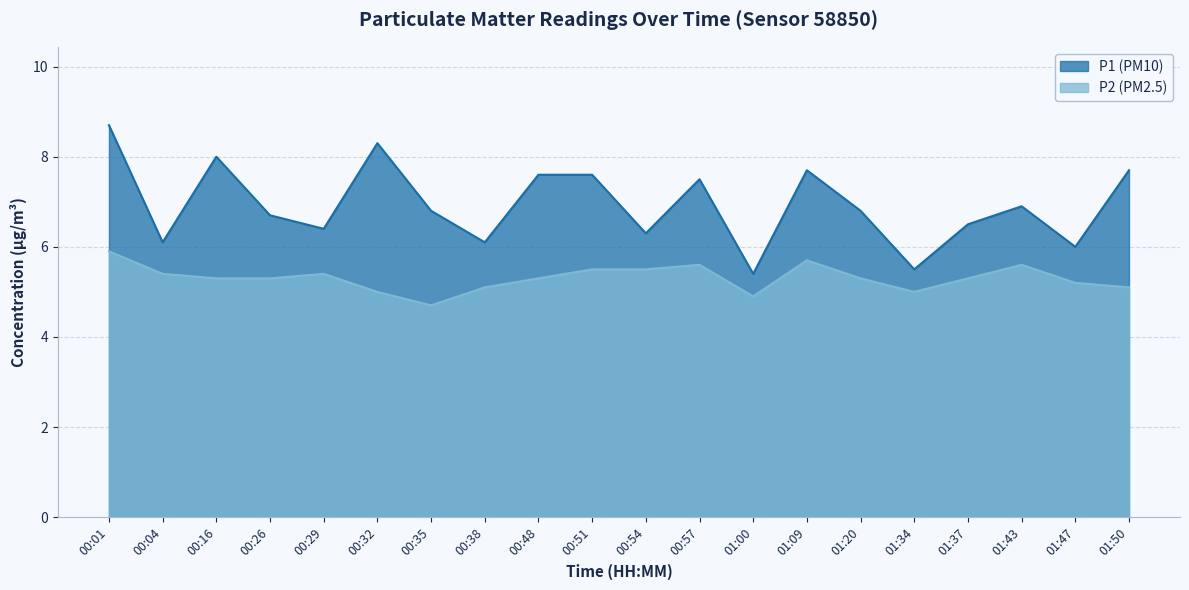

How many interior local valleys does the P1 series have?

7